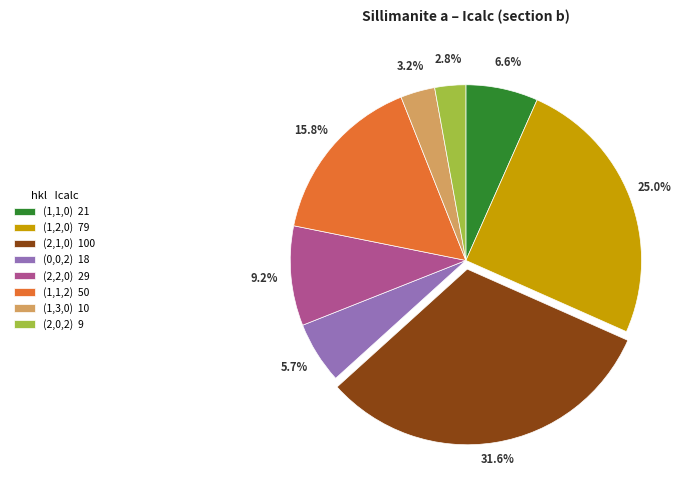

Does (1,2,0) 79 represent more than half of the total?

No